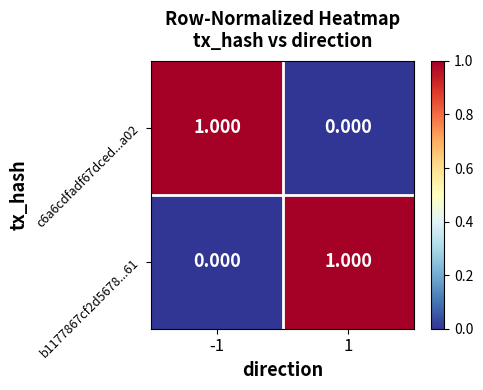

At 1, list the series in order from smallest to largest.

c6a6cdfadf67dced...a02, b1177867cf2d5678...61